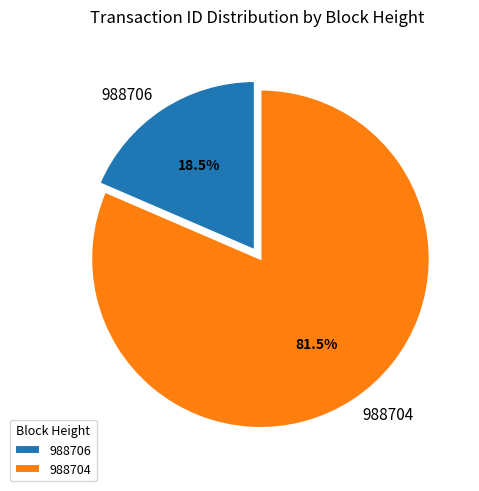

Which category has the smallest portion of the pie?

988706